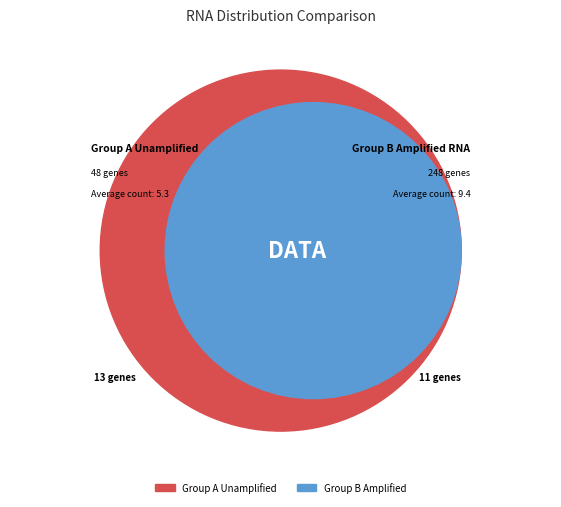

What portion of the pie excludes 8?

97.9%